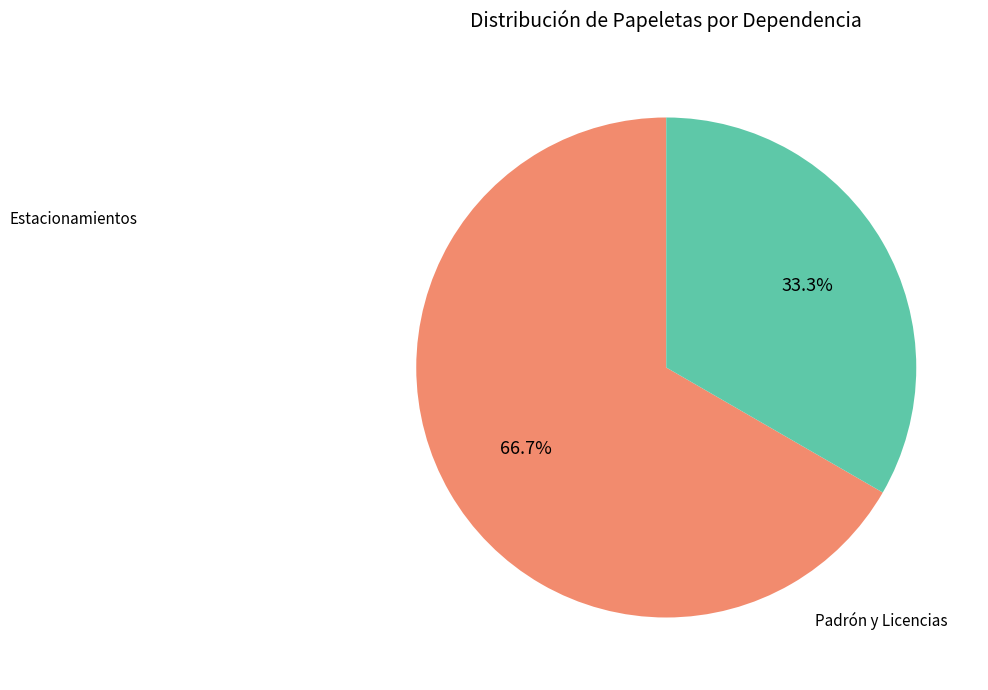

Does any single category account for the majority?

Yes